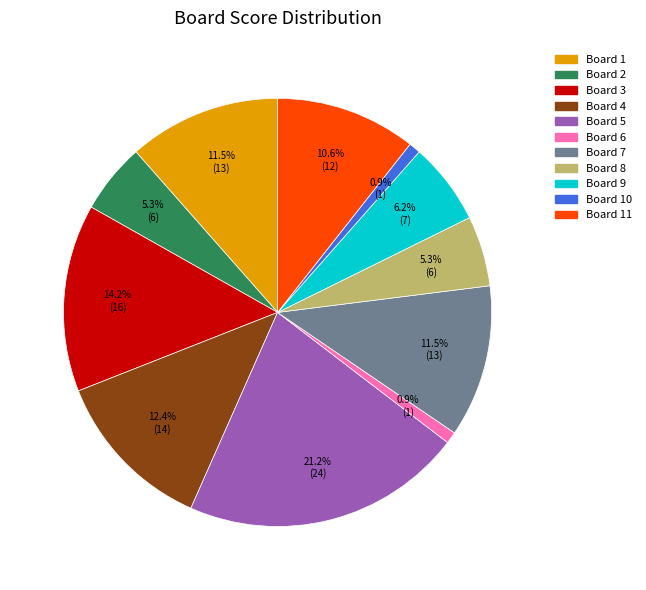

Does any single category account for the majority?

No